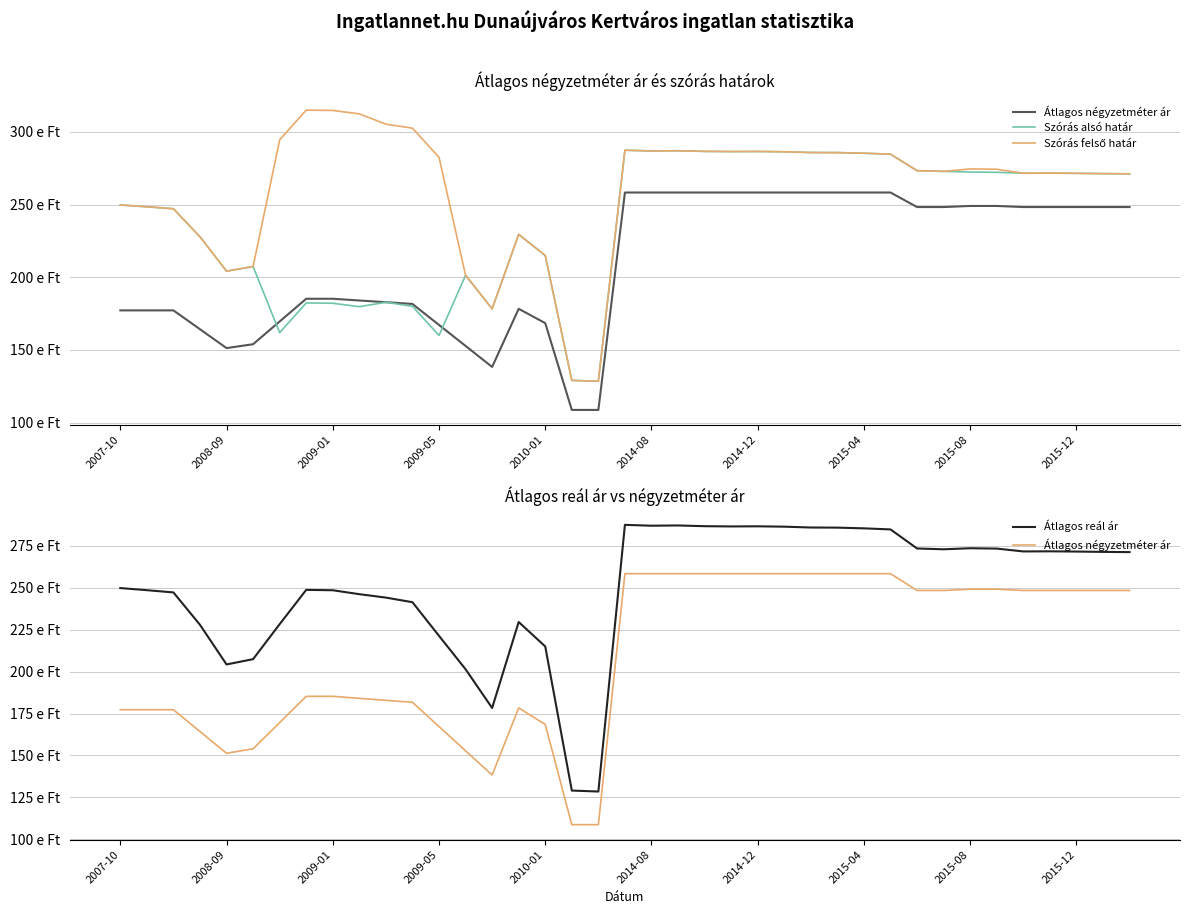

List the series in order of their overall mean, highest first.

Szórás felső határ, Átlagos reál ár, Szórás alsó határ, Átlagos négyzetméter ár